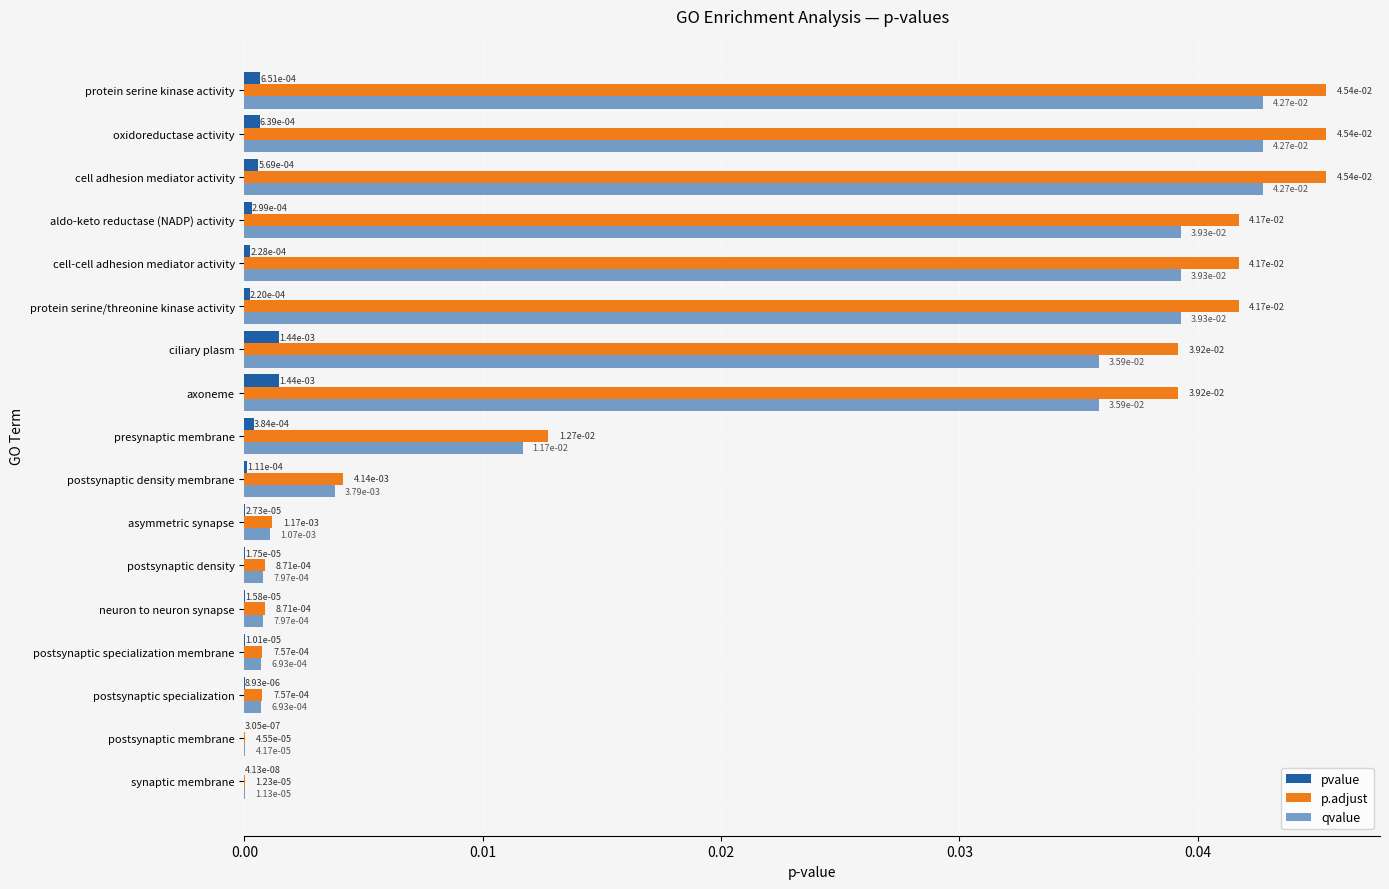

Which series has the widest spread of values?

p.adjust